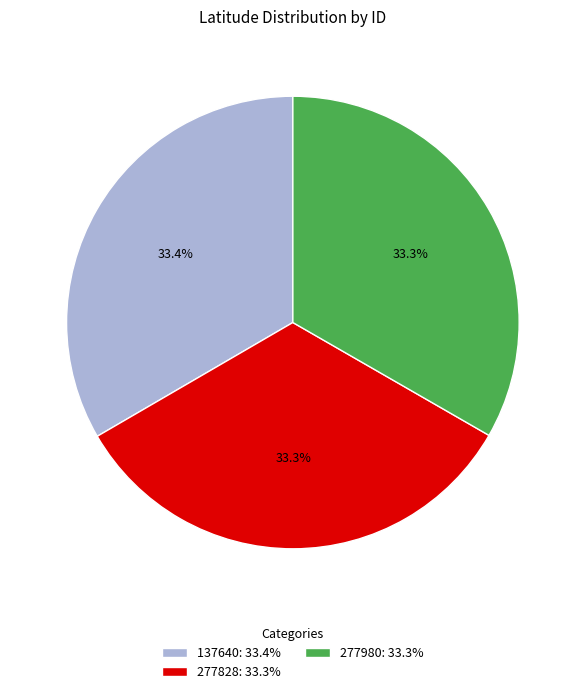

Is it true that 137640 is 23% of the pie?

False